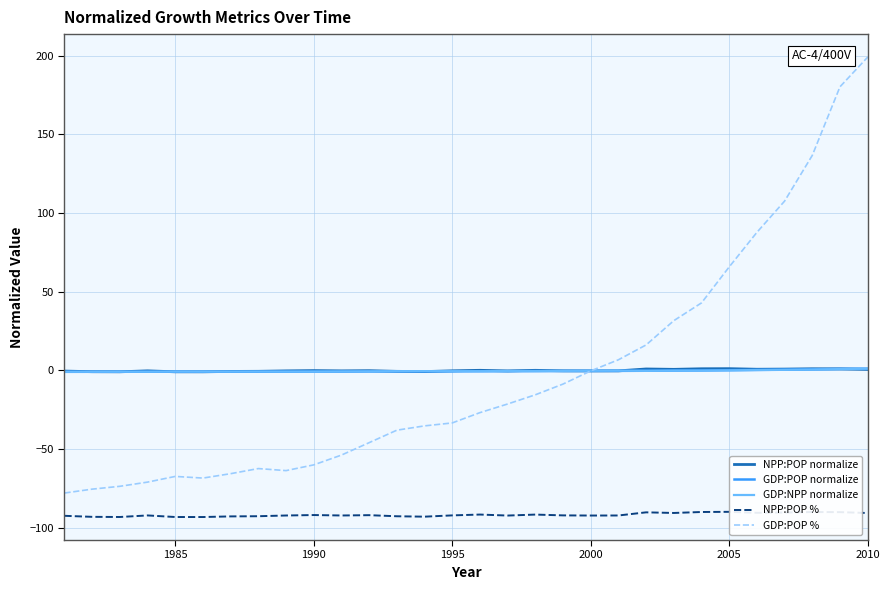

What is the difference between the second highest and minimum values in the NPP:POP % series?

3.2